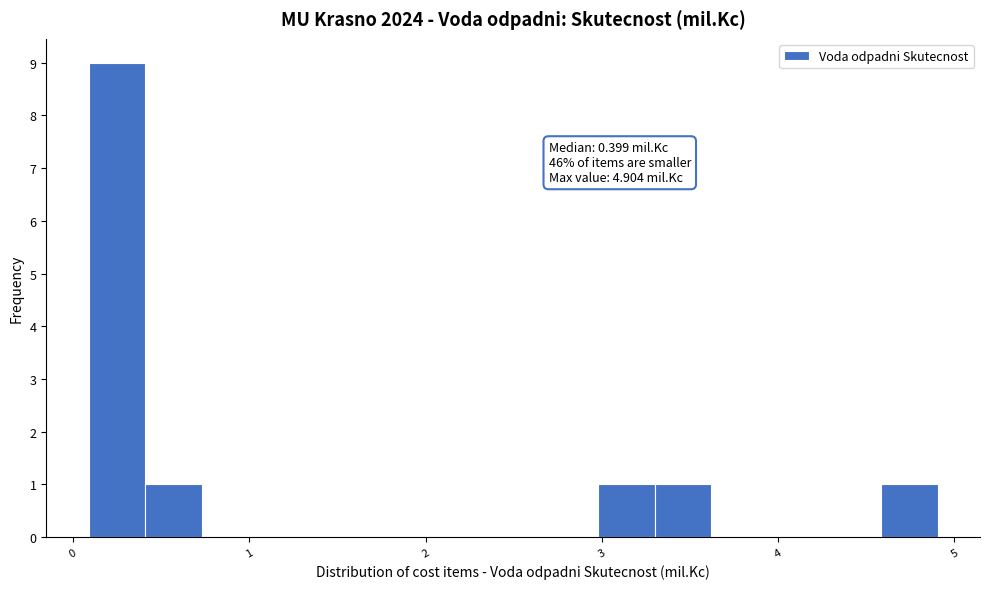

Read against the x-axis, roughly where is the centre of the tallest bar?

0.2